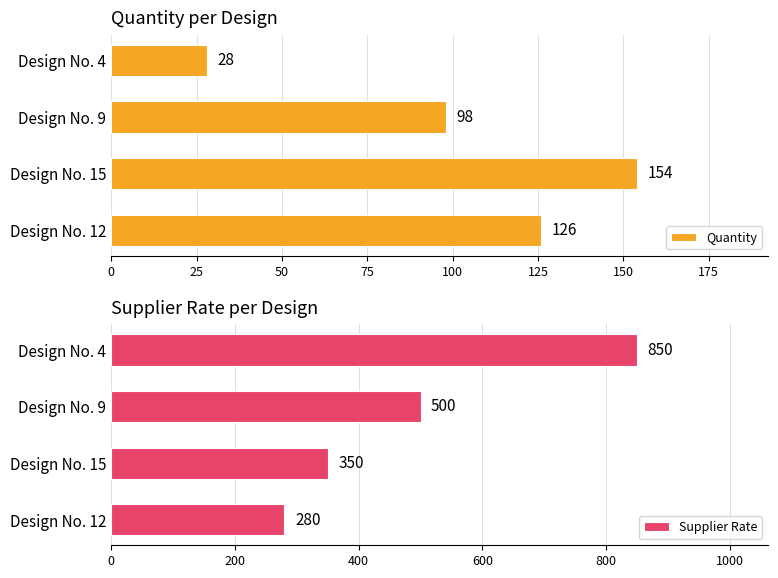

What is the value of the Supplier Rate bar at the 1st from the left?

850